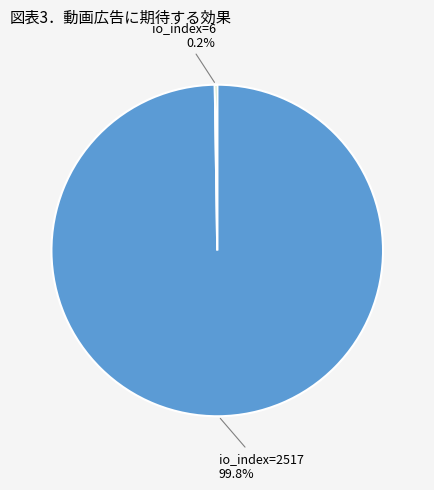

Is there a majority slice in this chart?

Yes